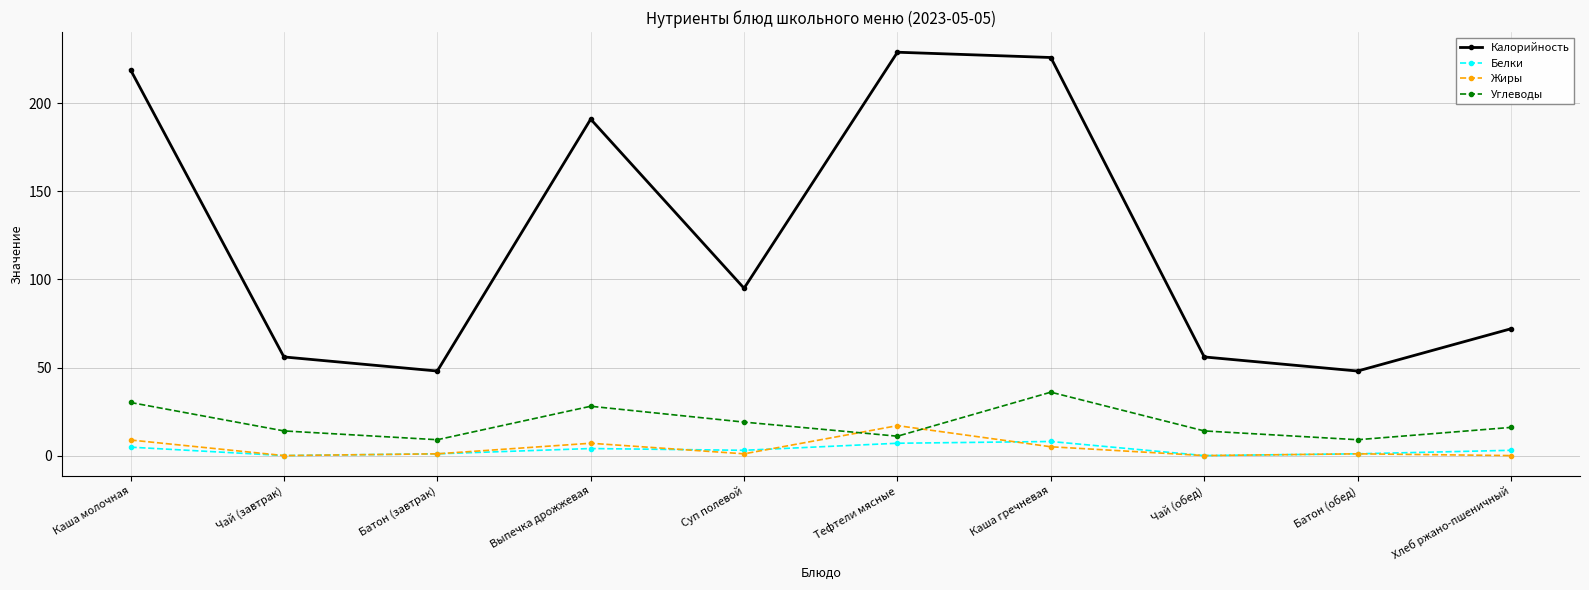

How many categories are shown in the chart?

10